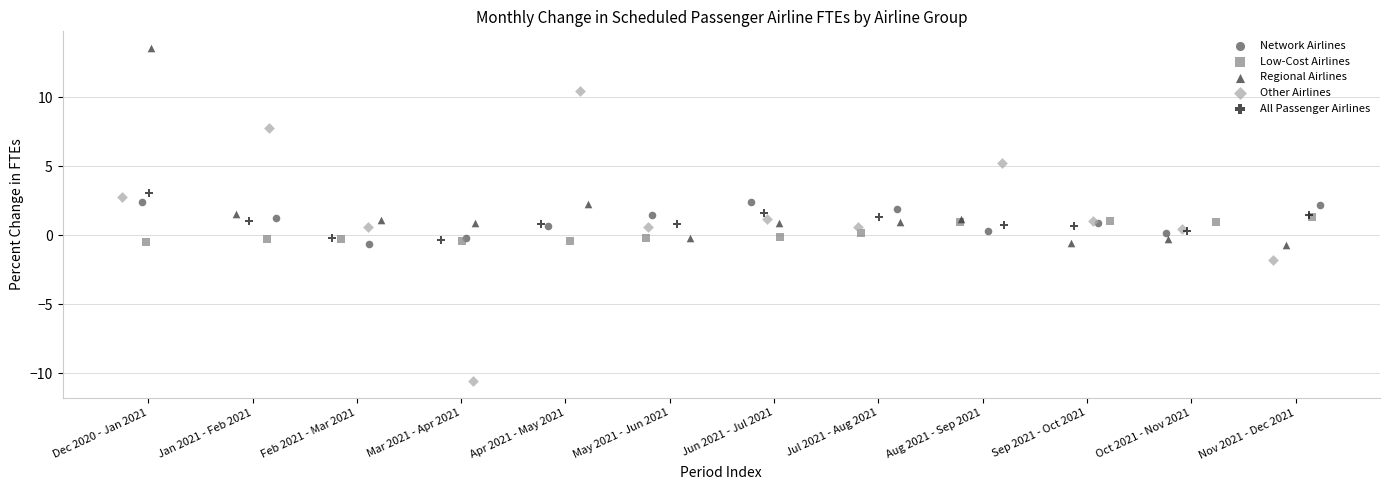

Which series reaches the maximum Y coordinate?

Regional Airlines